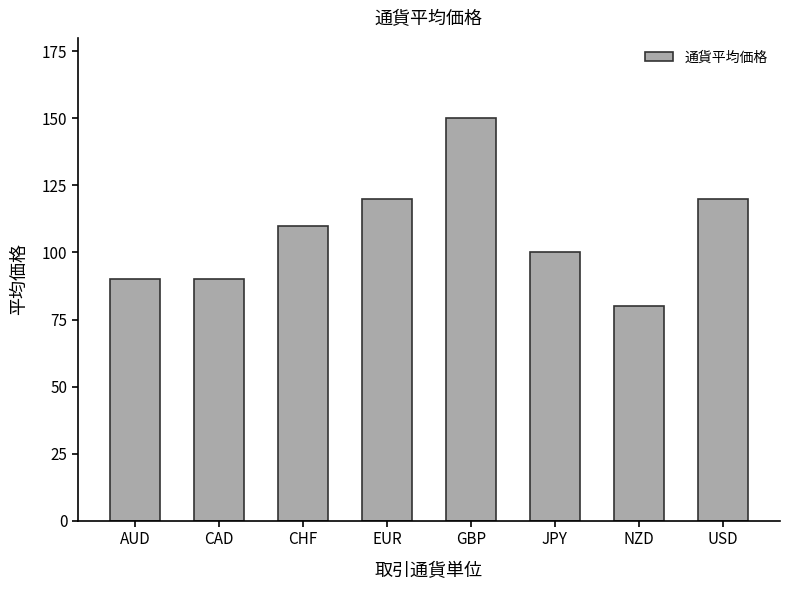

Reading left to right, extract all data points from this chart.

90	90	110	120	150	100	80	120